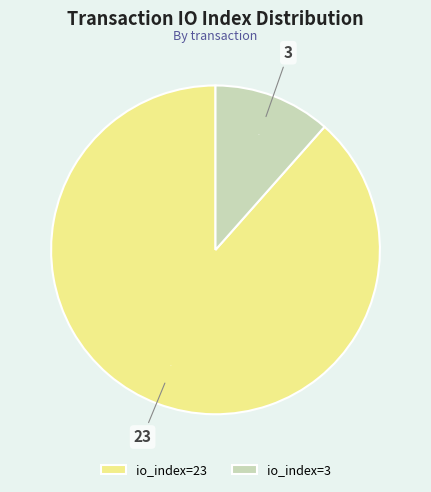

To the nearest percent, what is the average slice percentage?

50%